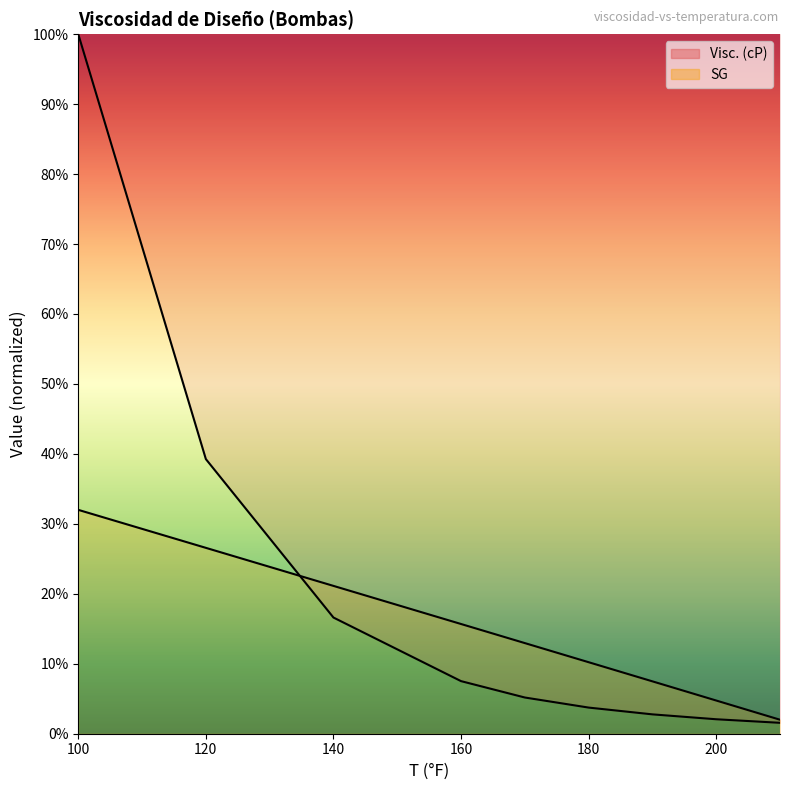

How many values in the SG series exceed 12?

5